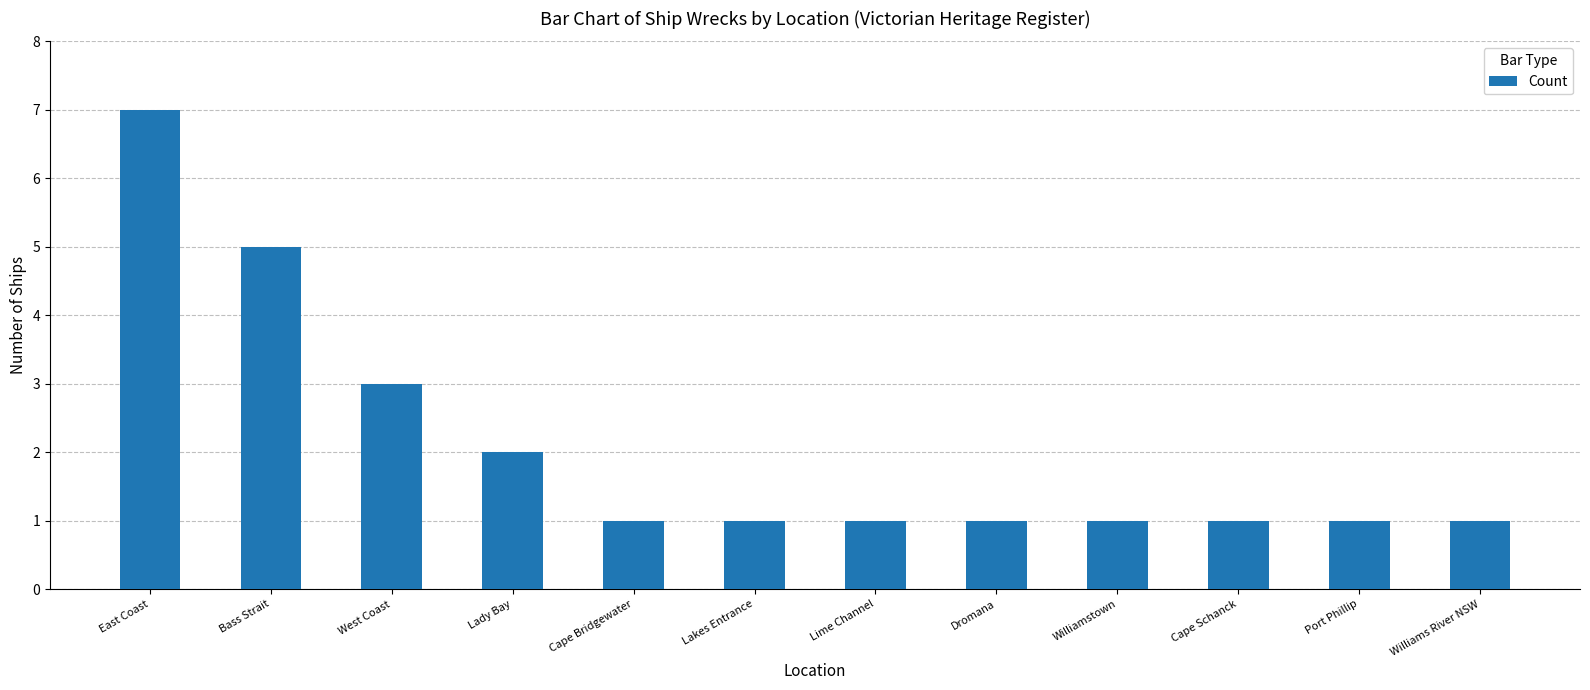

Reading left to right, transcribe all the data shown in this chart.

East Coast=7	Bass Strait=5	West Coast=3	Lady Bay=2	Cape Bridgewater=1	Lakes Entrance=1	Lime Channel=1	Dromana=1	Williamstown=1	Cape Schanck=1	Port Phillip=1	Williams River NSW=1